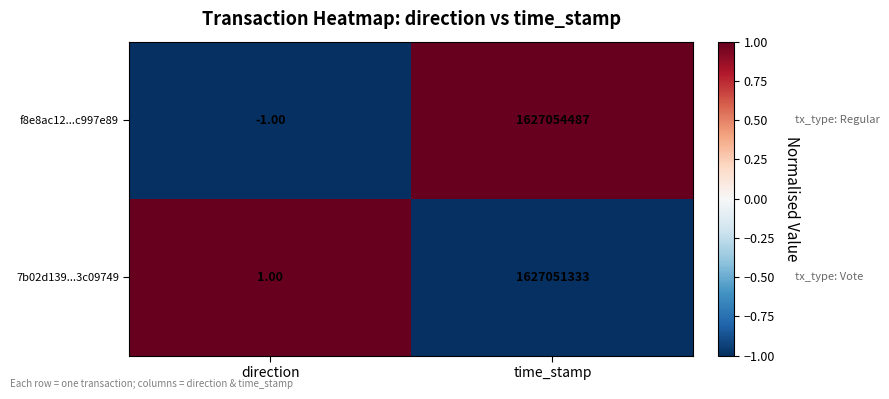

List the series in order of their peak value, highest first.

f8e8ac12...c997e89, 7b02d139...3c09749